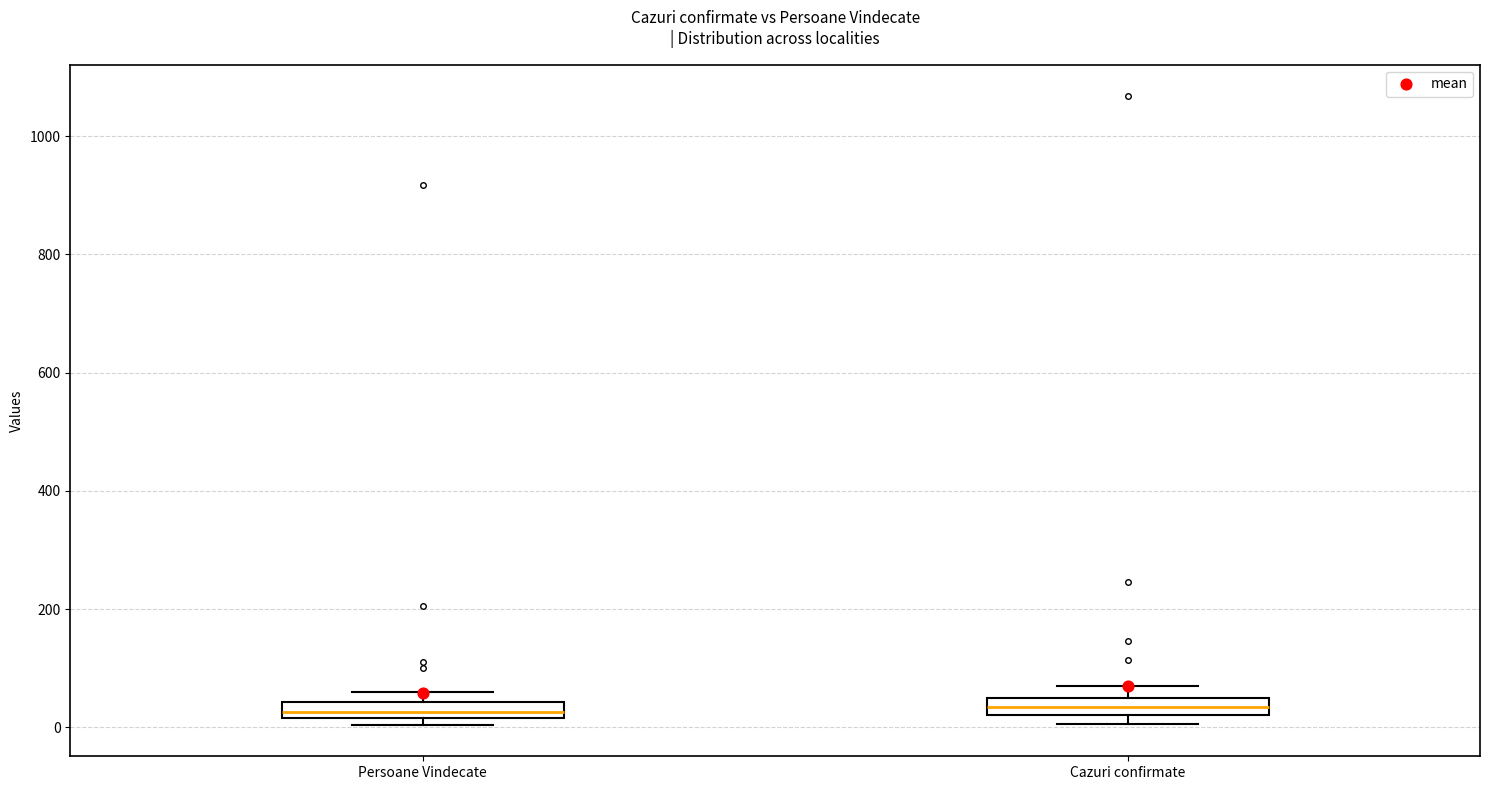

Where is the lower edge of the box for Persoane Vindecate on the y-axis? The values are not printed on the chart, so give them approximately, as read against the axis.

20